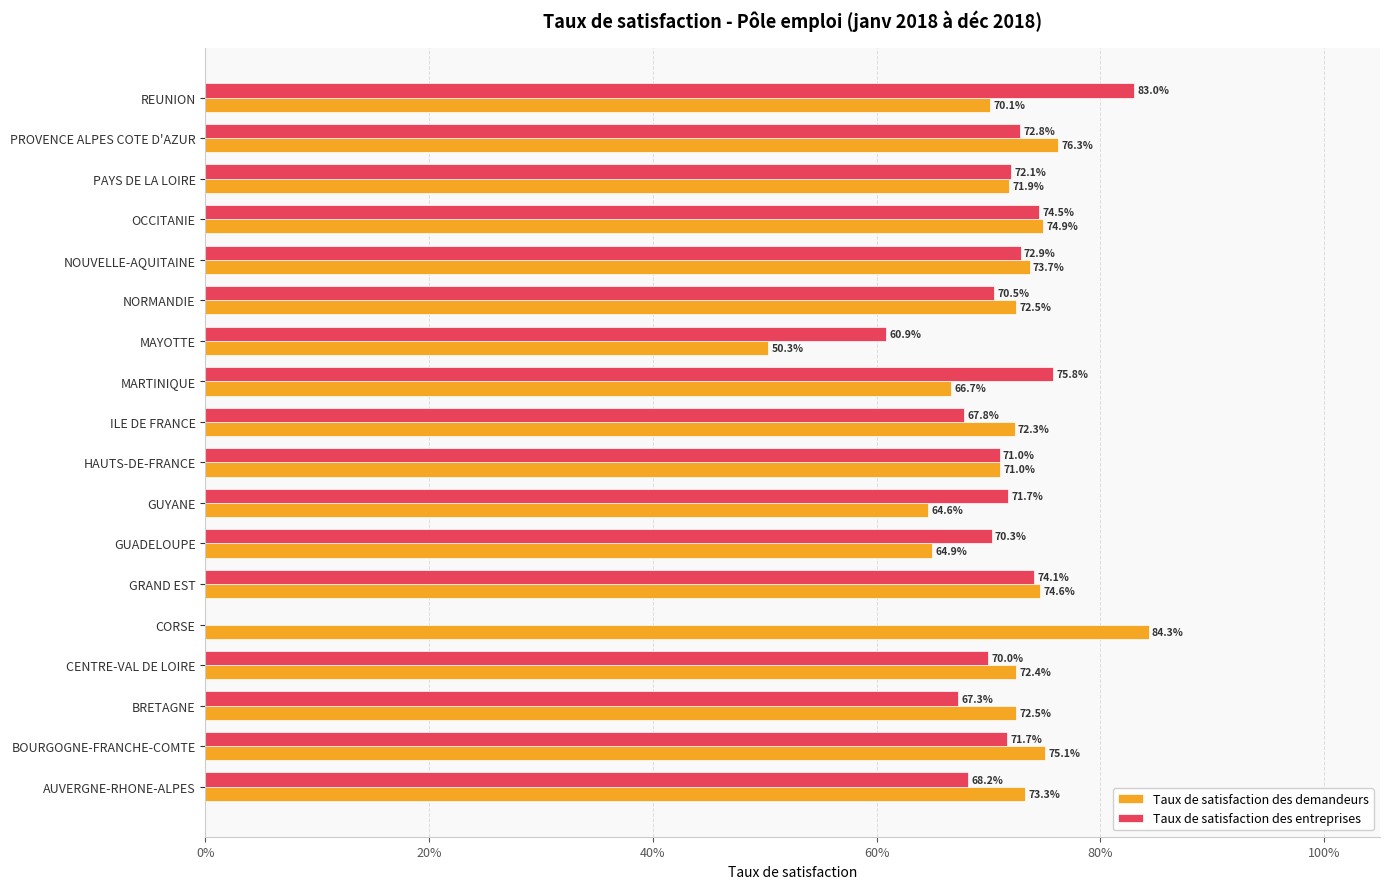

List the series in order of their overall mean, lowest first.

Taux de satisfaction des entreprises, Taux de satisfaction des demandeurs